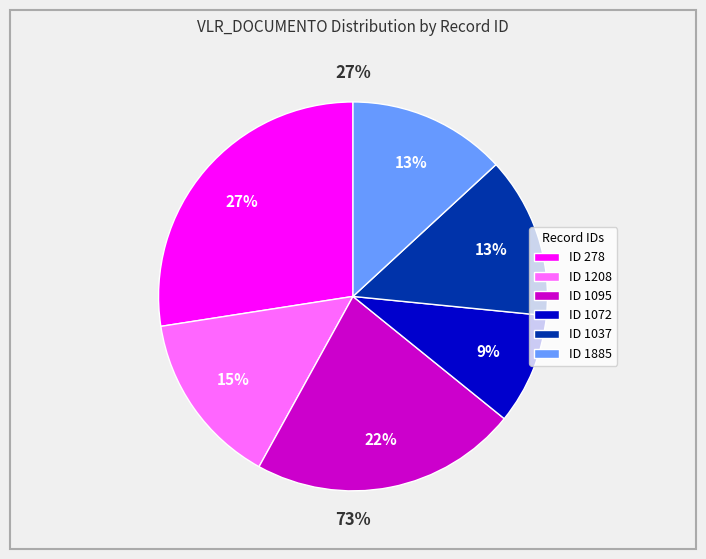

Which slice is the largest?

278